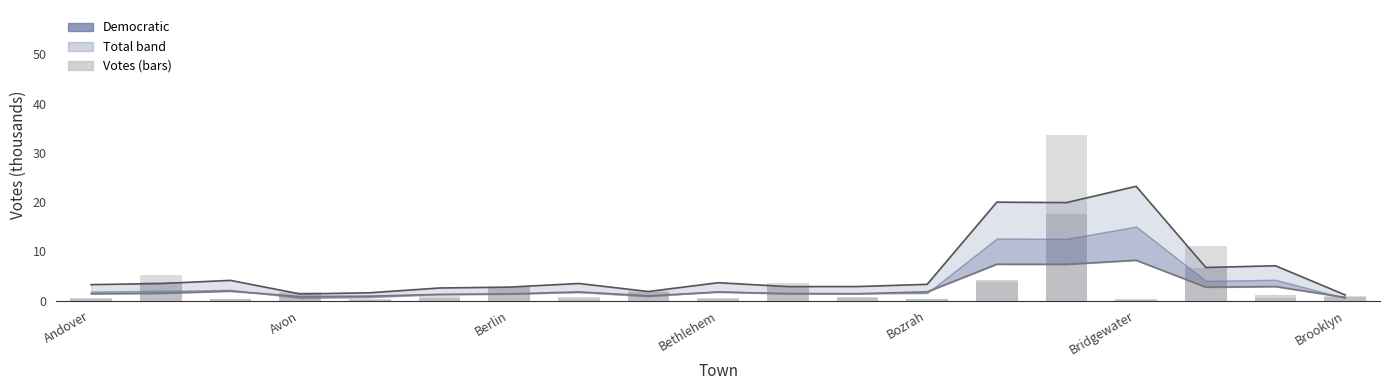

What is the lowest value of the Total (smooth) series?

1.1